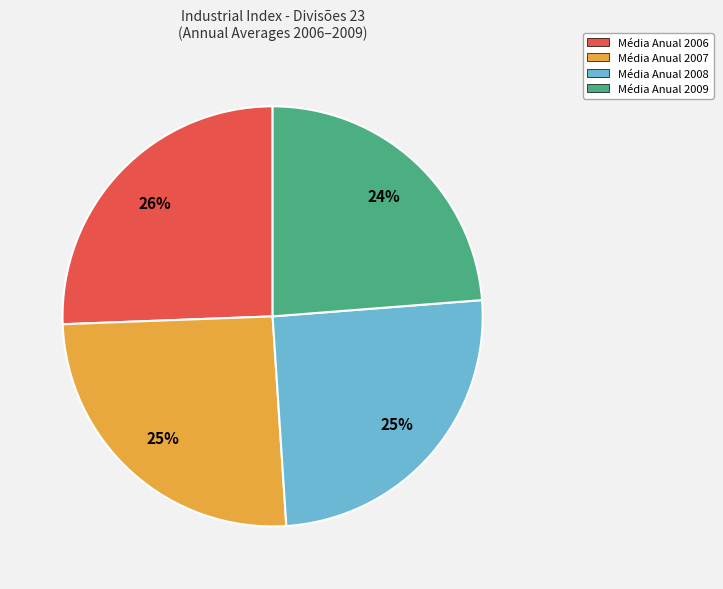

To the nearest percent, what is the average slice percentage?

25%